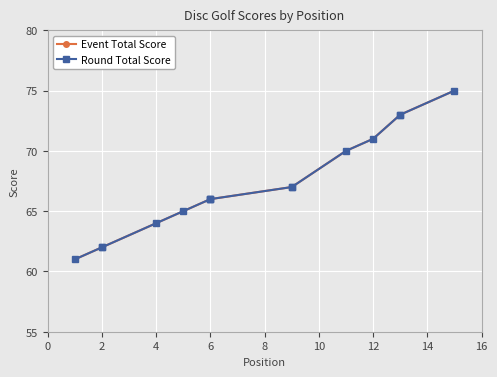

At 12, list the series in order from largest to smallest.

Event Total Score, Round Total Score